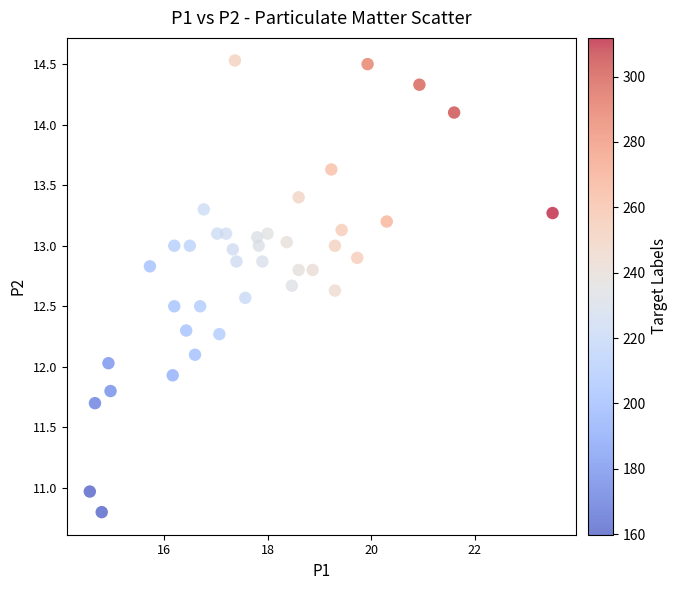

What is the range of X values (max minus min)?

8.9